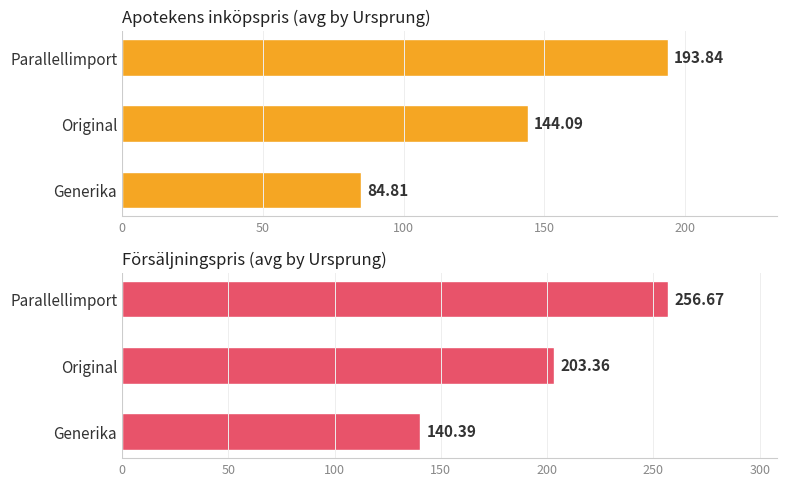

How many bars are there in total?

6